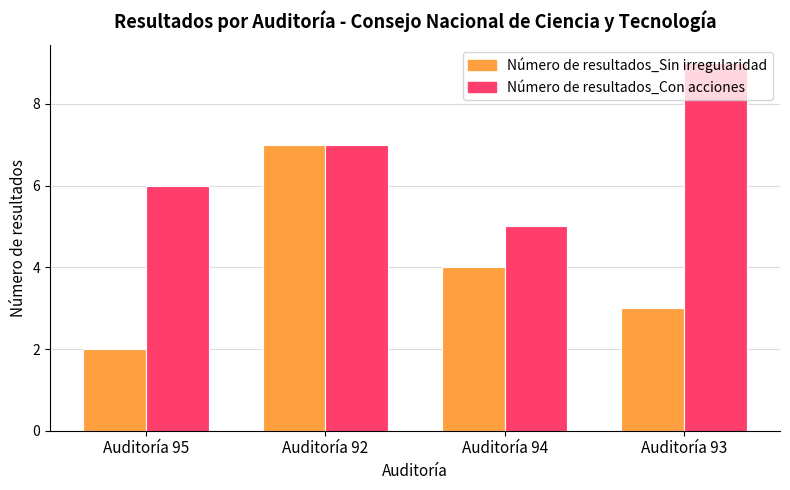

The value of Número de resultados_Sin irregularidad at Auditoría 94 is 4. True or false?

True